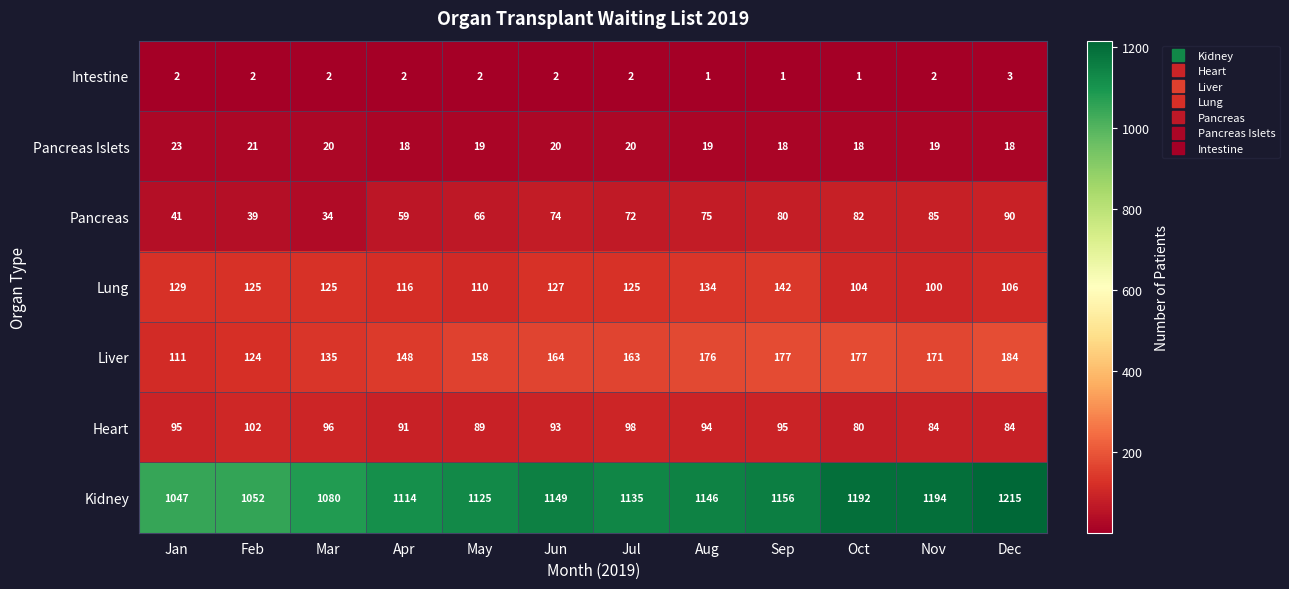

Rank the series at Dec from highest to lowest value.

Kidney, Liver, Lung, Pancreas, Heart, Pancreas Islets, Intestine